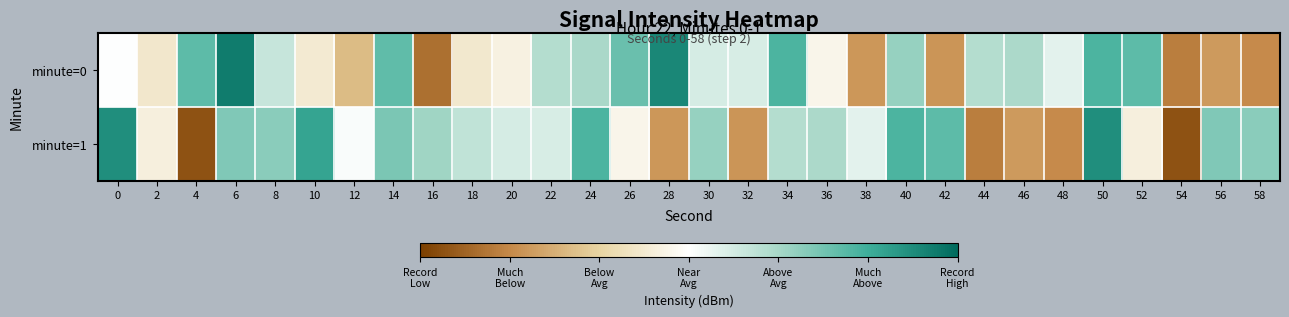

Which has a higher value, 30 or 46?

46